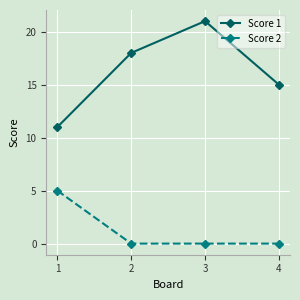

The Score 2 series shows 2 at 3. True or false?

False